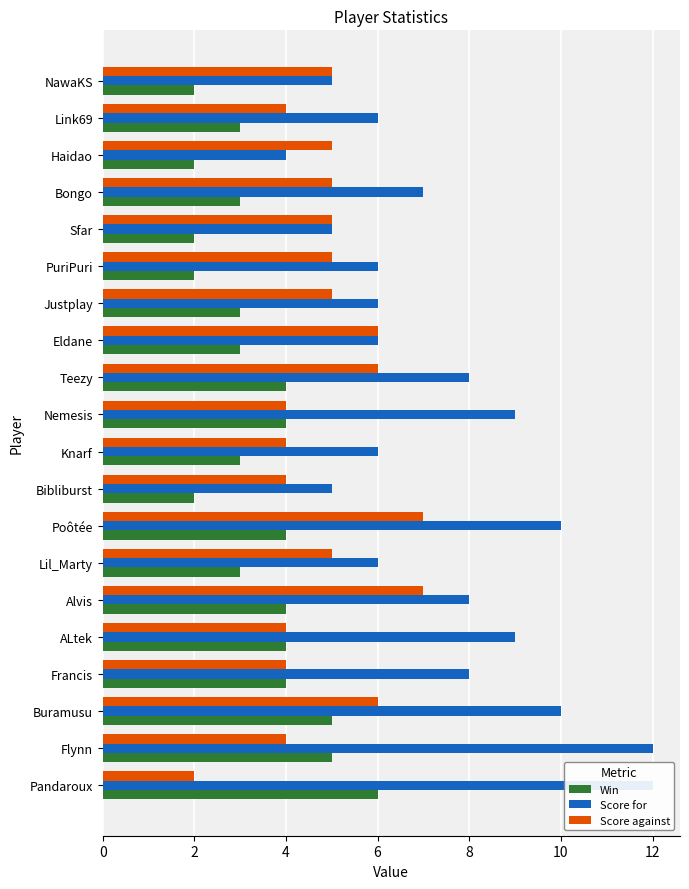

What is the minimum value for Win?

2